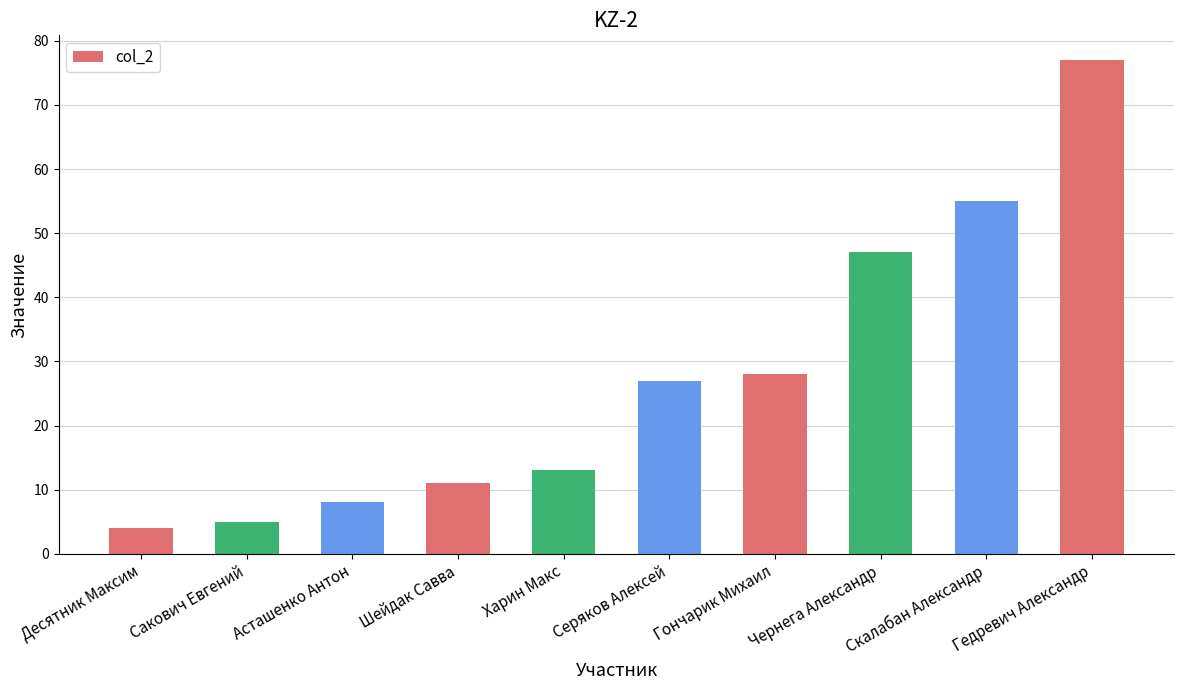

What is the label of the 3rd bar from the left?

Асташенко Антон